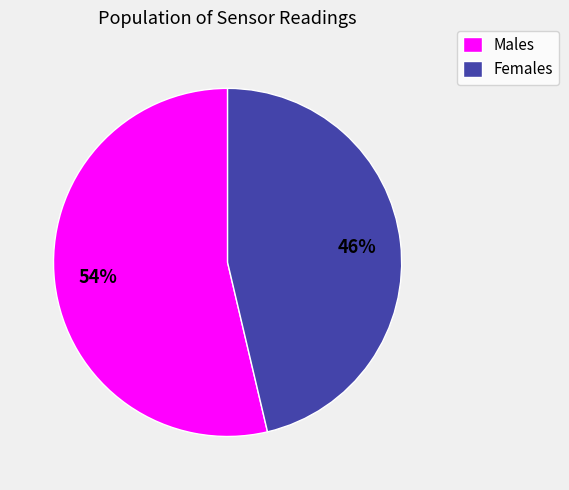

To the nearest percent, what portion does Females represent?

46%